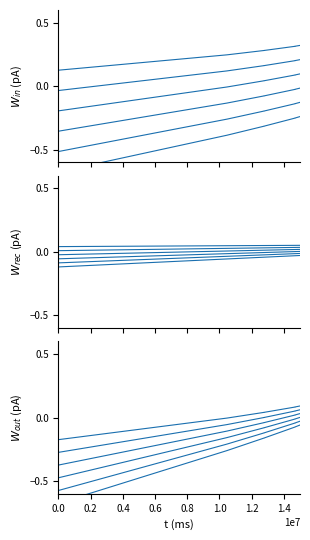

What is the sum of the W_out values at 1.2 and 0.8?

-0.1